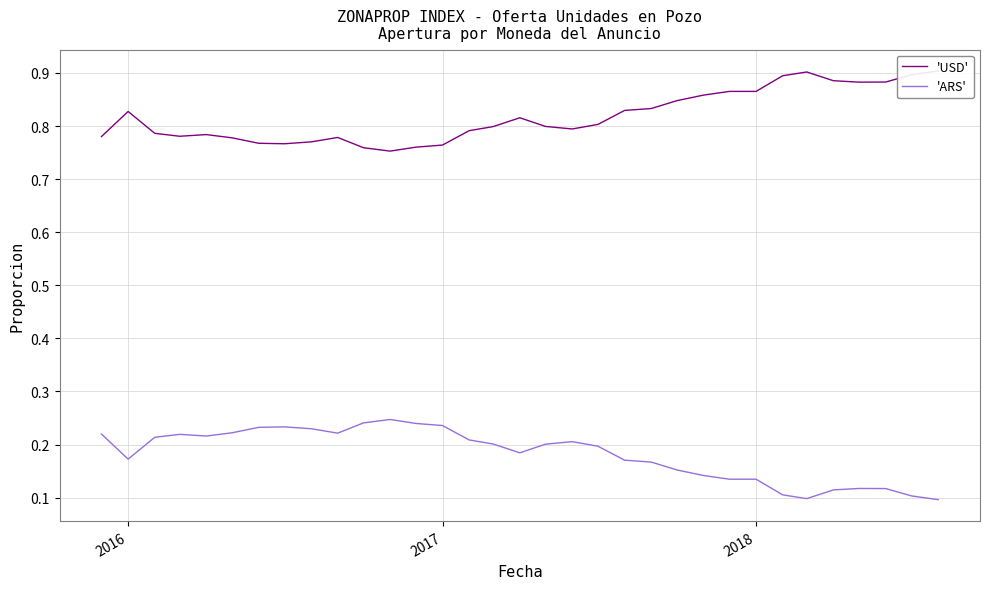

True or false: 'ARS' and 'USD' intersect in this chart.

False